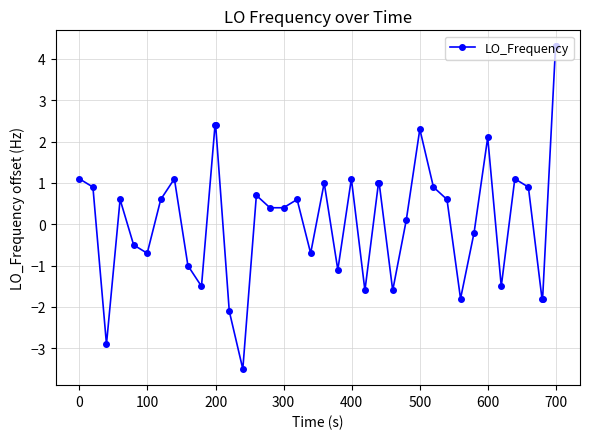

What is the value of the 31st point from the left?

-1.8